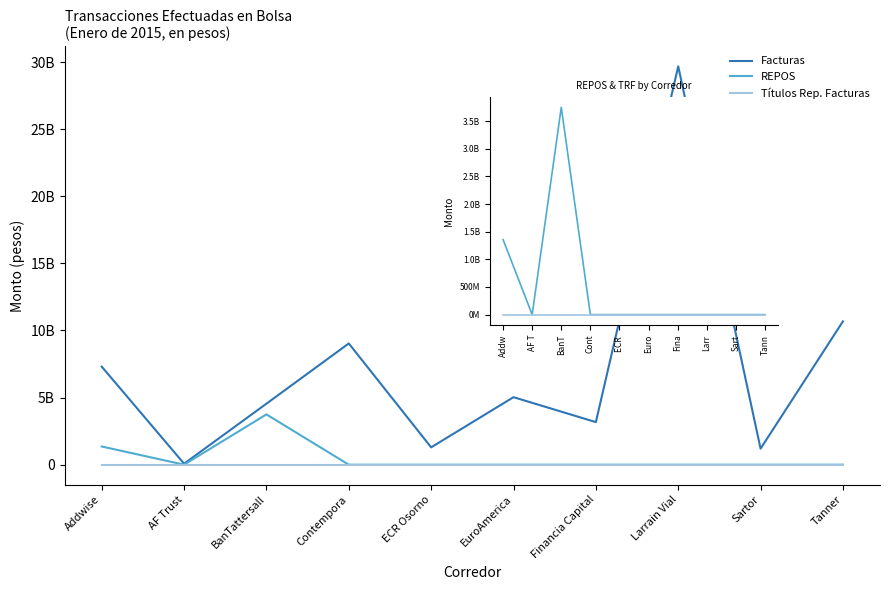

What is the difference between the maximum and minimum values in the REPOS series?

3747535000